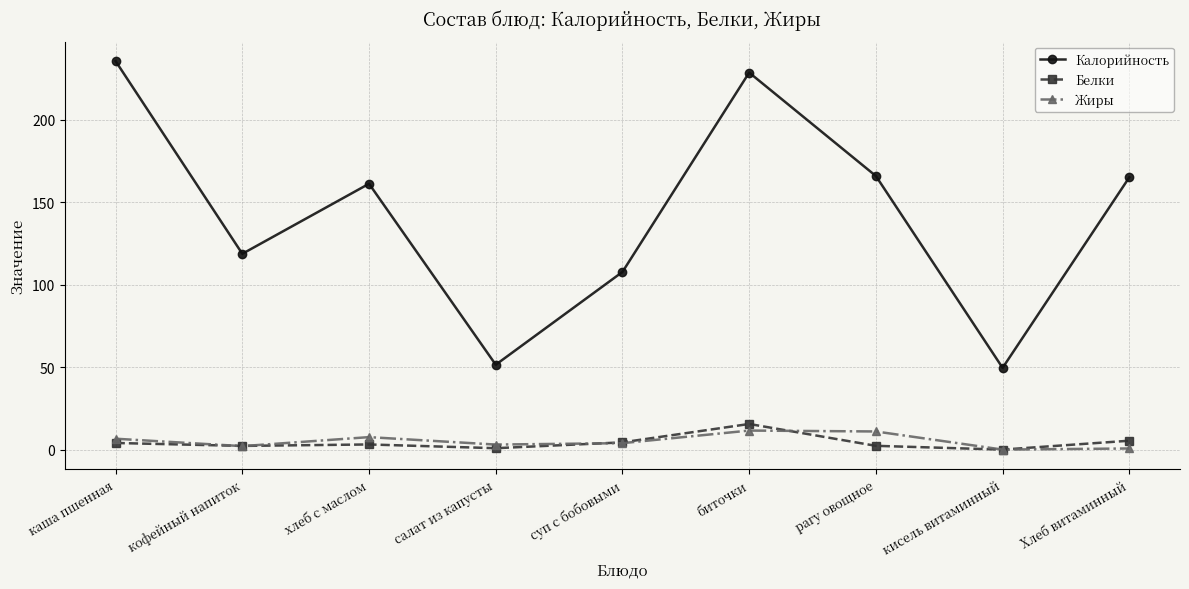

At which label does Калорийность reach its peak?

каша пшенная